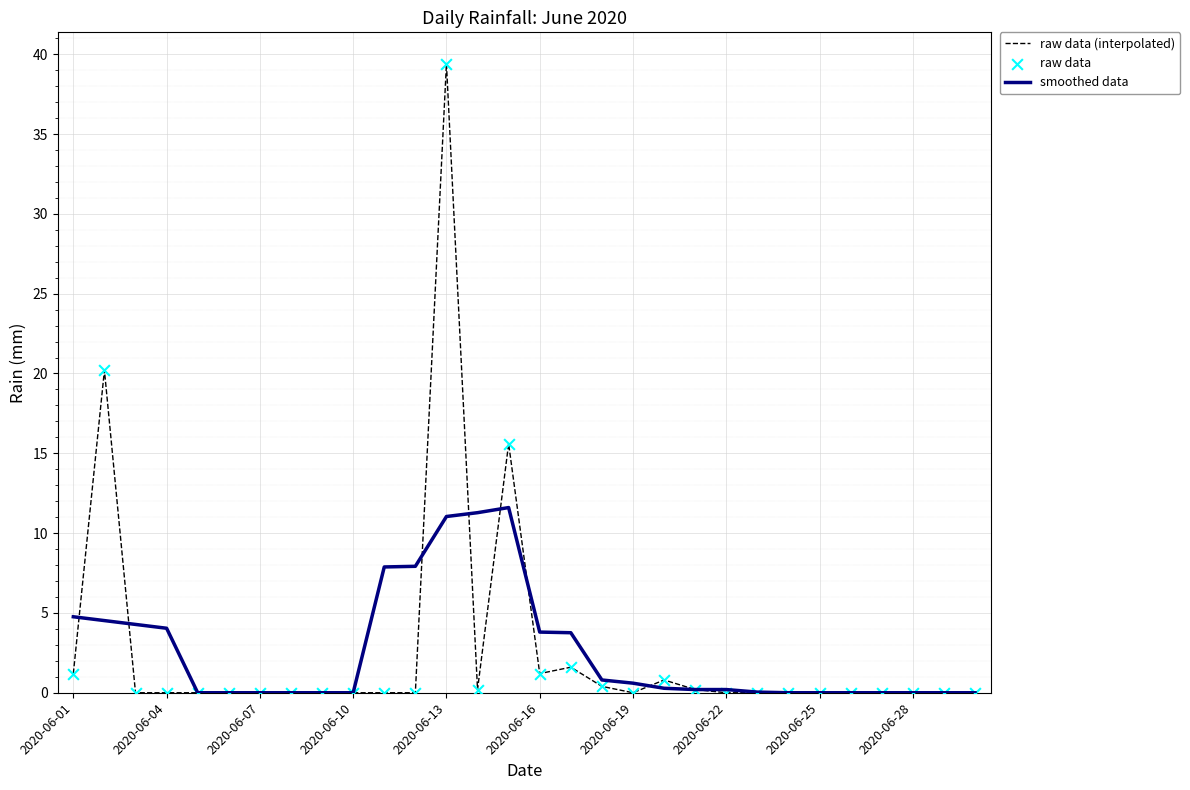

Which series has the largest range (max minus min)?

raw data (interpolated)